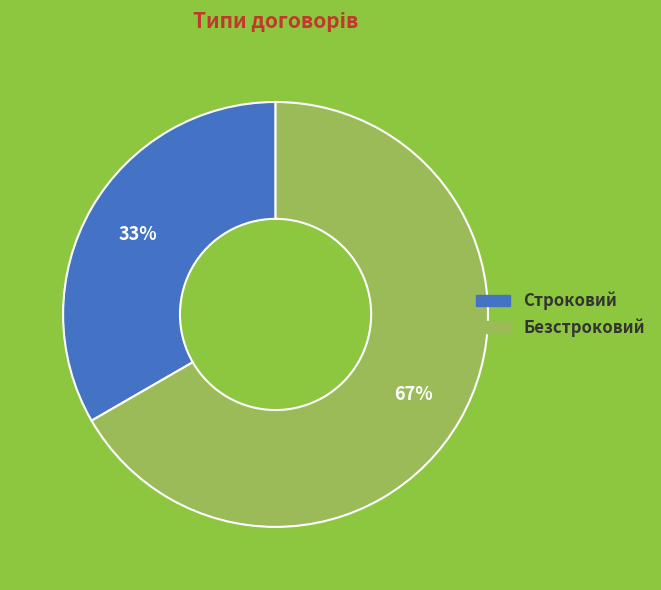

To the nearest percent, what portion does Безстроковий represent?

67%